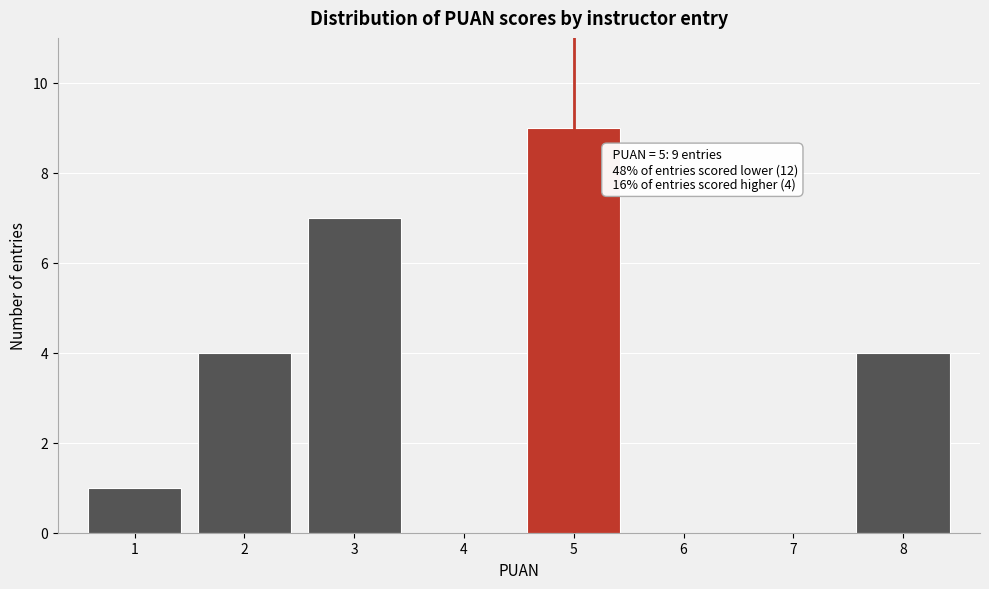

Which range on the x-axis has the tallest bar?

4.5 to 5.5